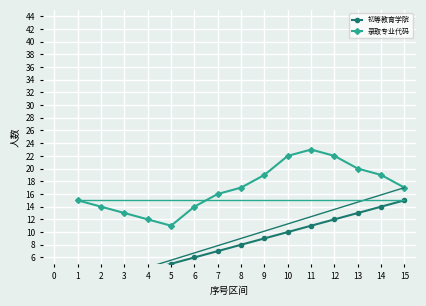

Which category has the highest value in the 录取专业代码 series?

11